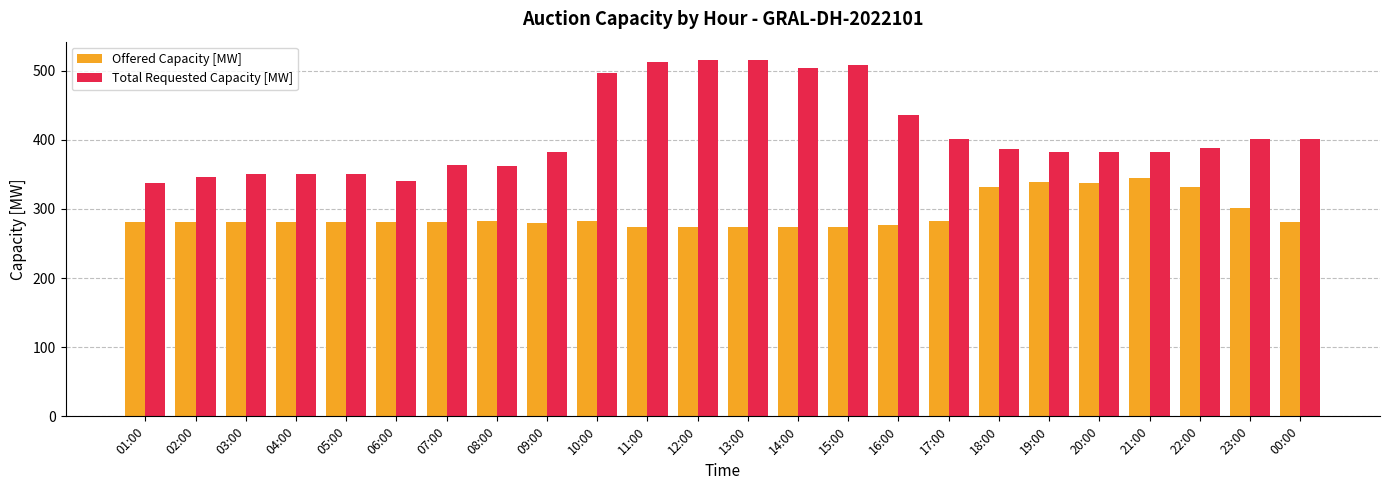

How many bars are there in each group?

2